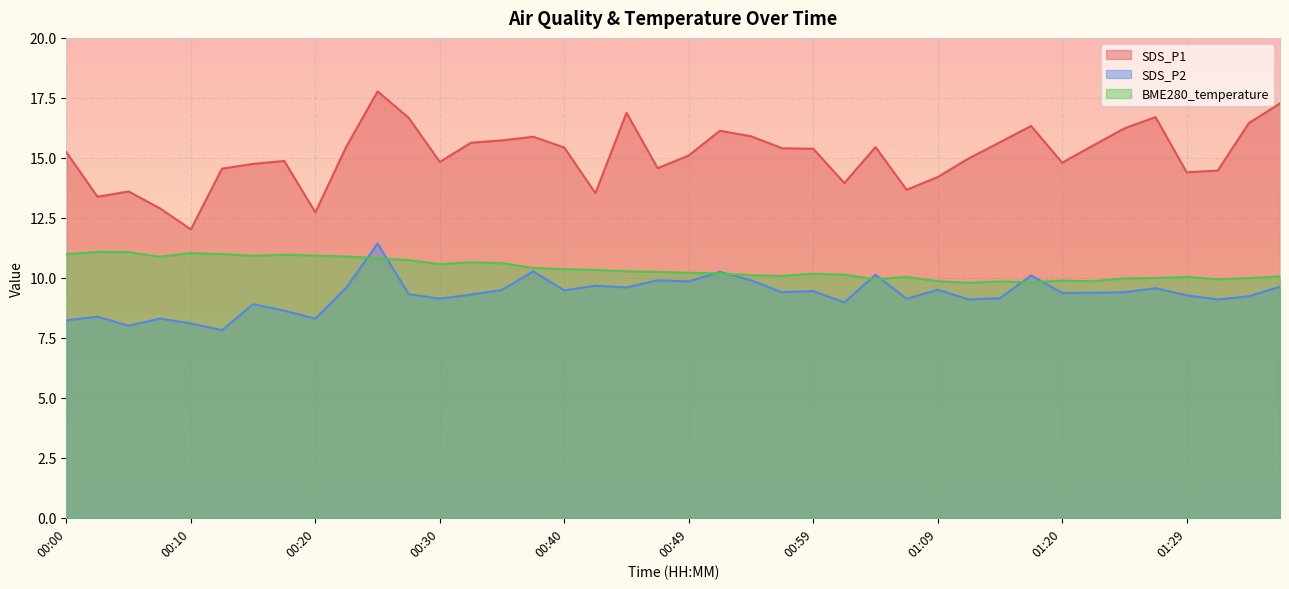

What is the total value across all series at 01:04?

35.5